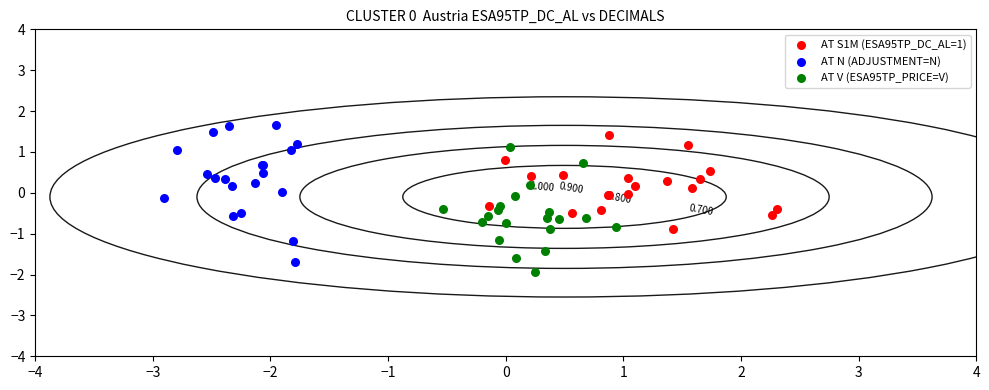

Which series has the widest spread of Y values?

AT N (ADJUSTMENT=N)